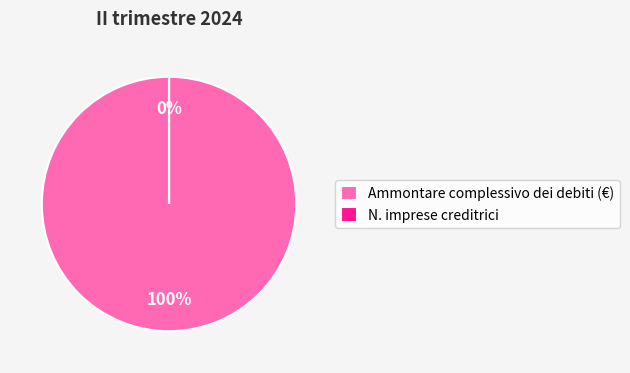

Which category has the smallest portion of the pie?

N. imprese creditrici